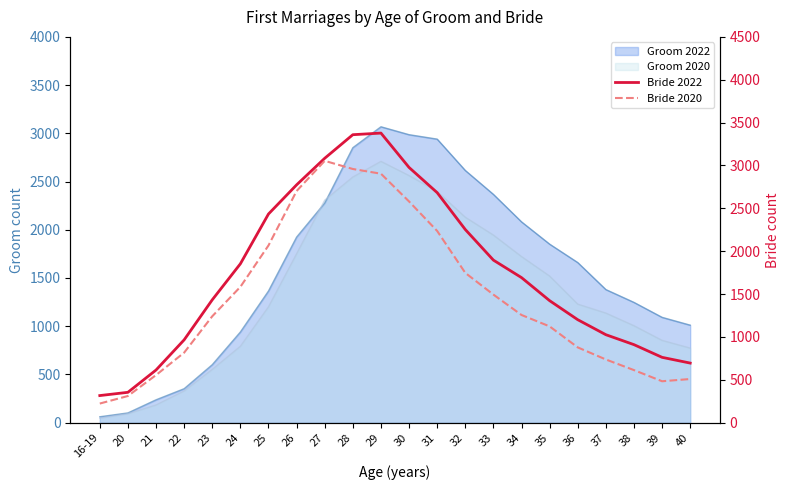

Count the number of categories in the chart.

22